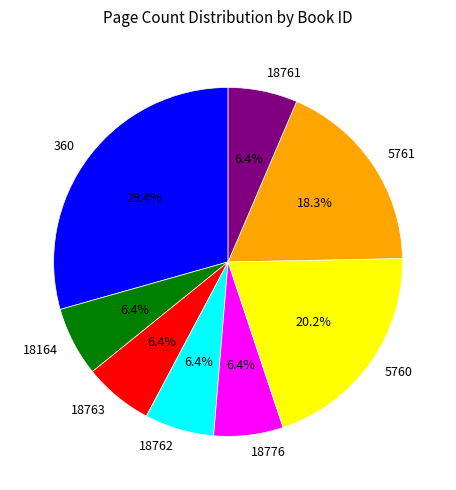

Is it true that 5761 is 18% of the pie?

True